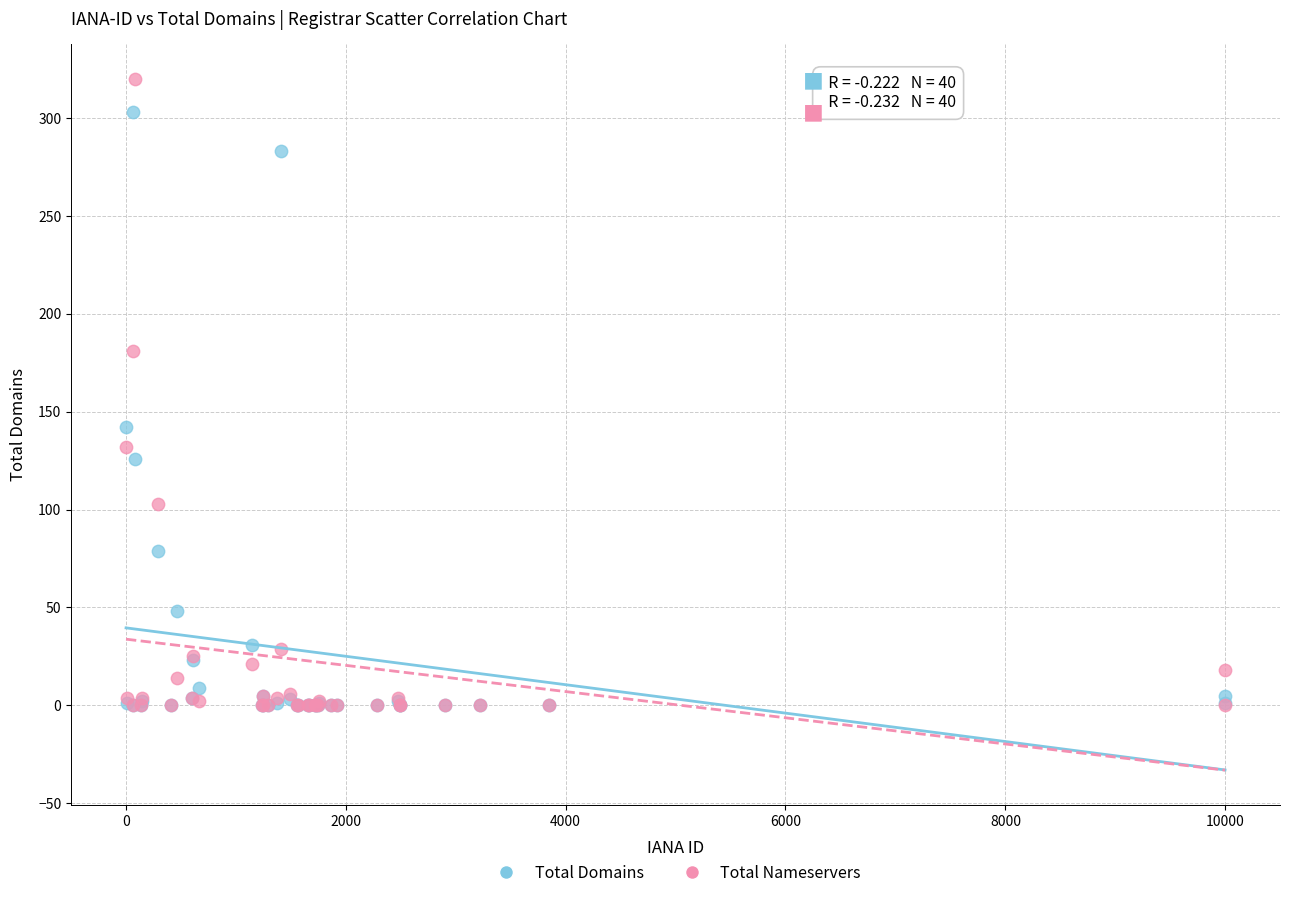

In the Total Domains series, what Y value is closest to 151?

142